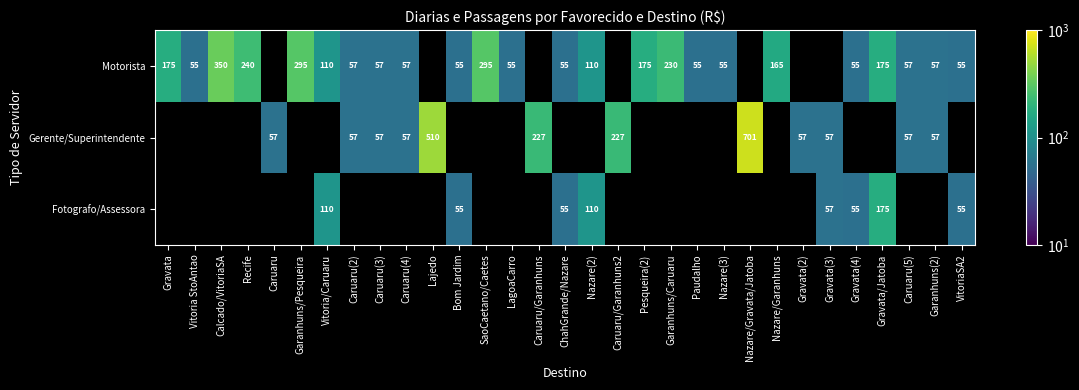

True or false: Motorista has a value of 110 at Nazare(2).

True